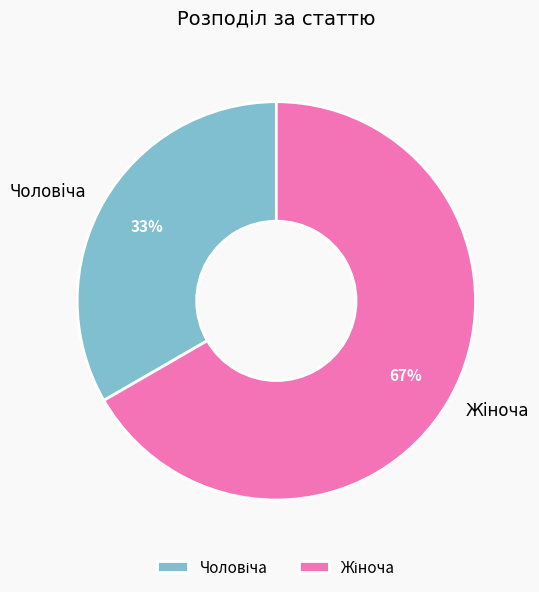

Does any single category account for the majority?

Yes